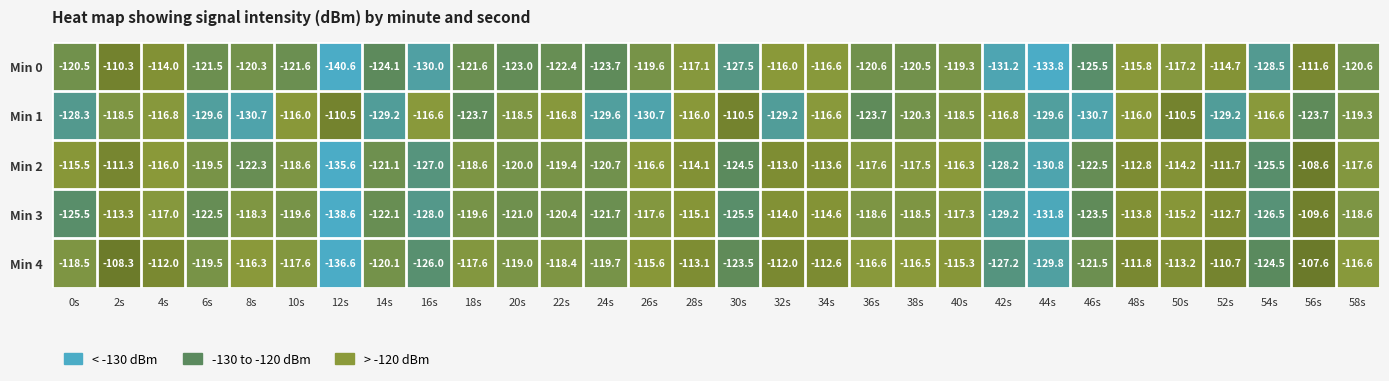

What value does the Min 2 series have at 14s?

-121.1